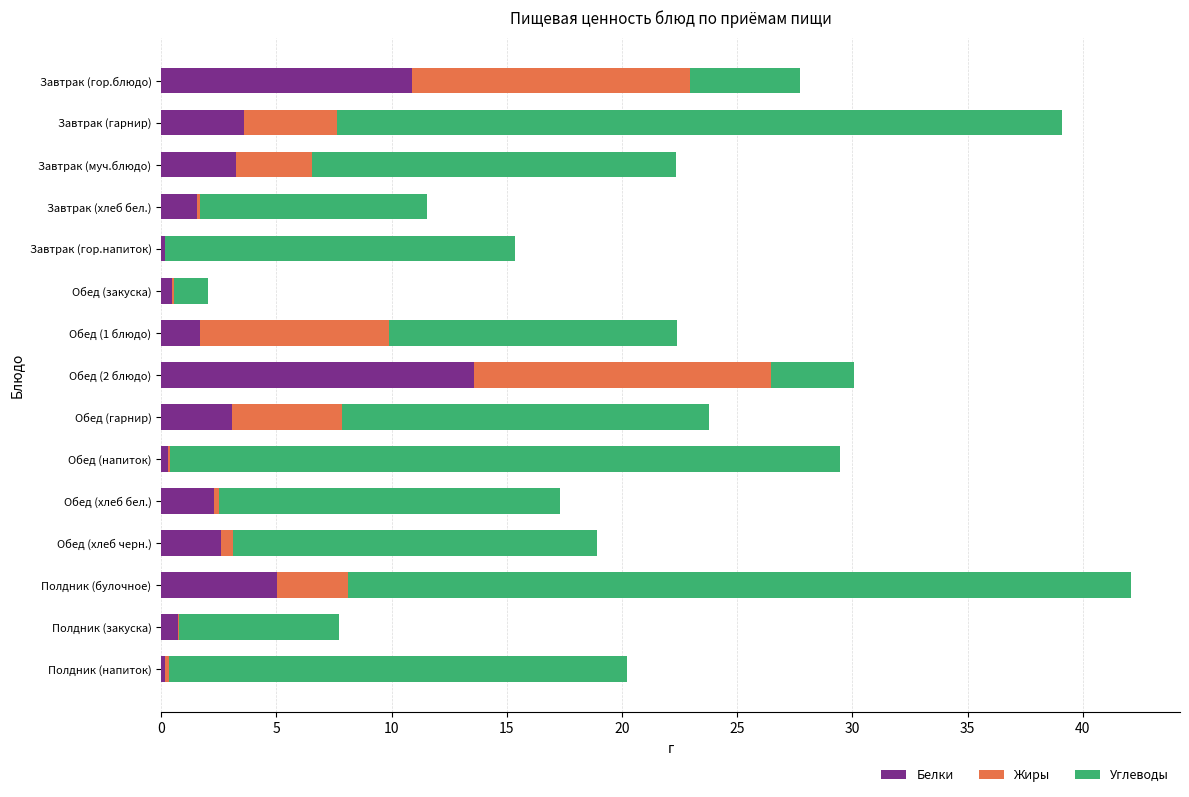

What is the total value across all series at Обед (2 блюдо)?

30.1